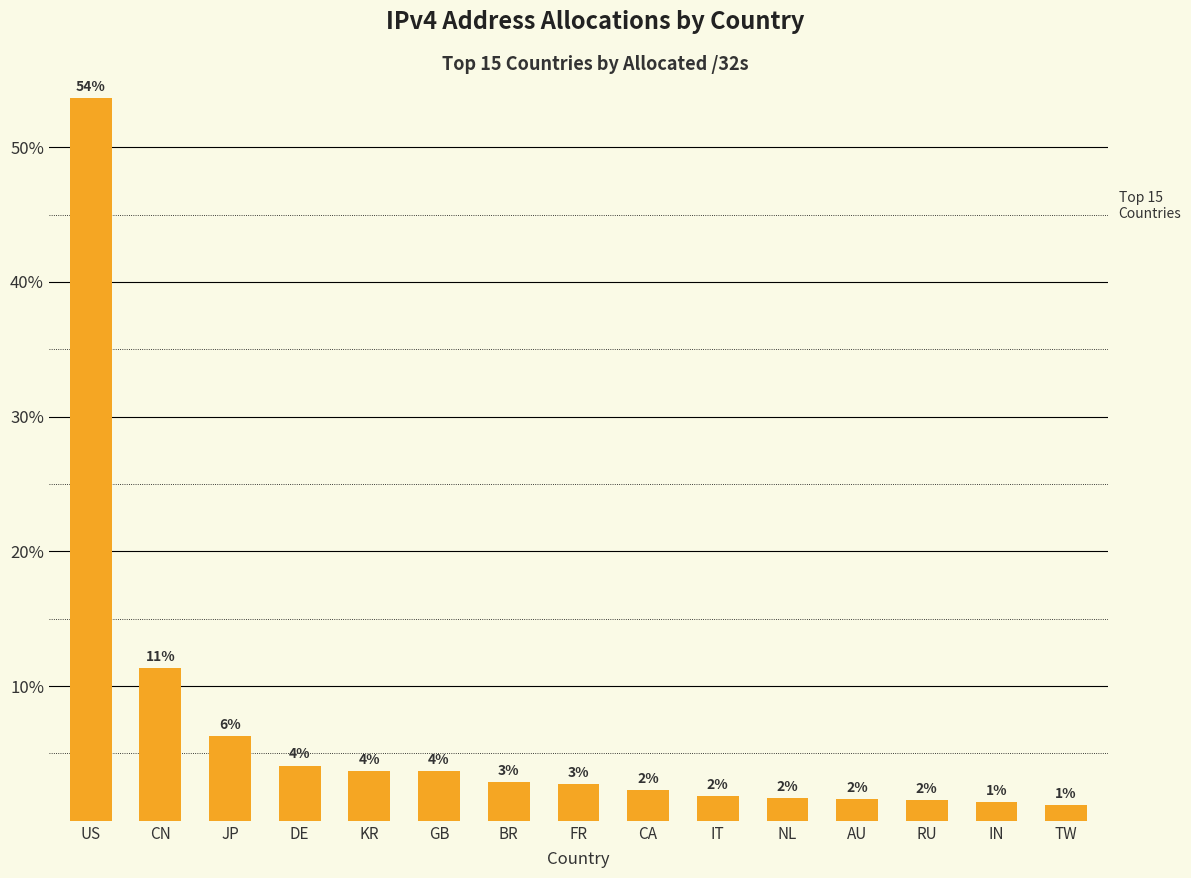

What position from the left is CN?

2